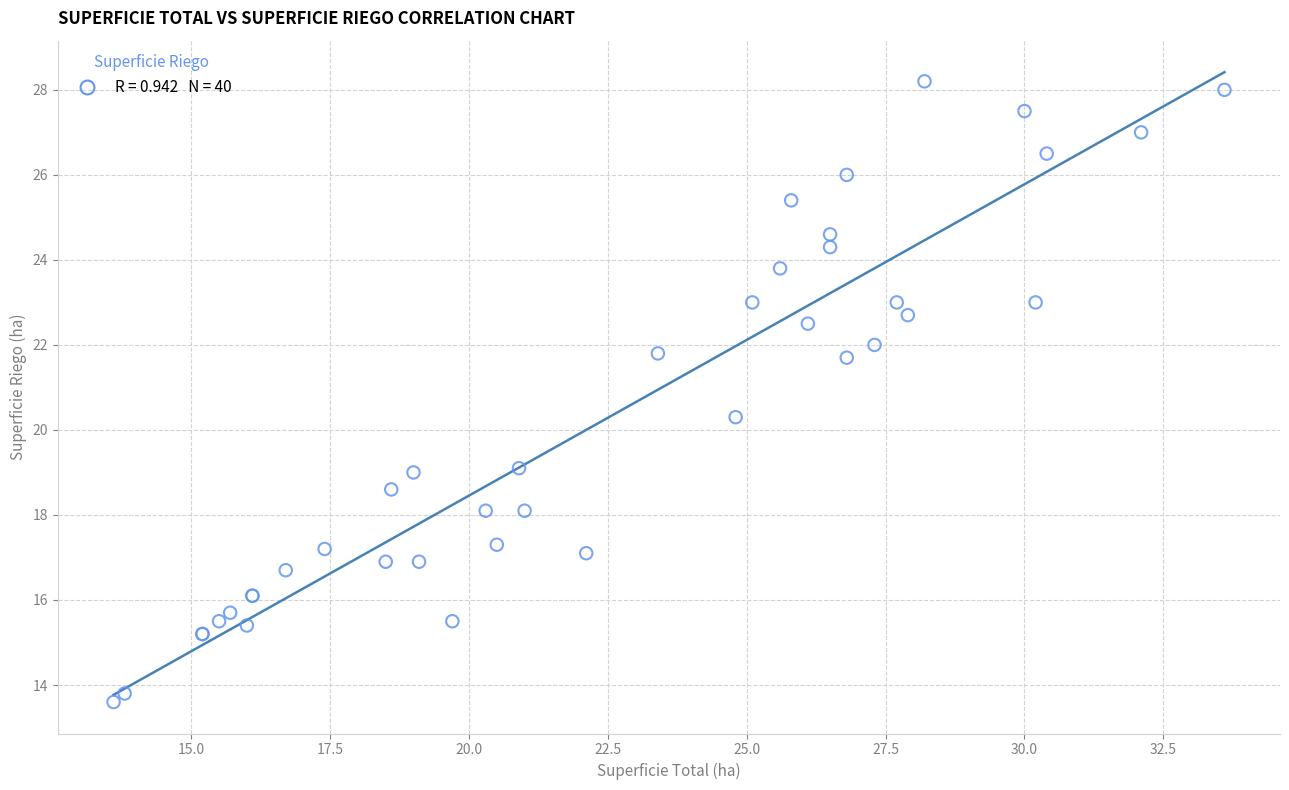

What Y value in the scatter plot is closest to 20?

20.3